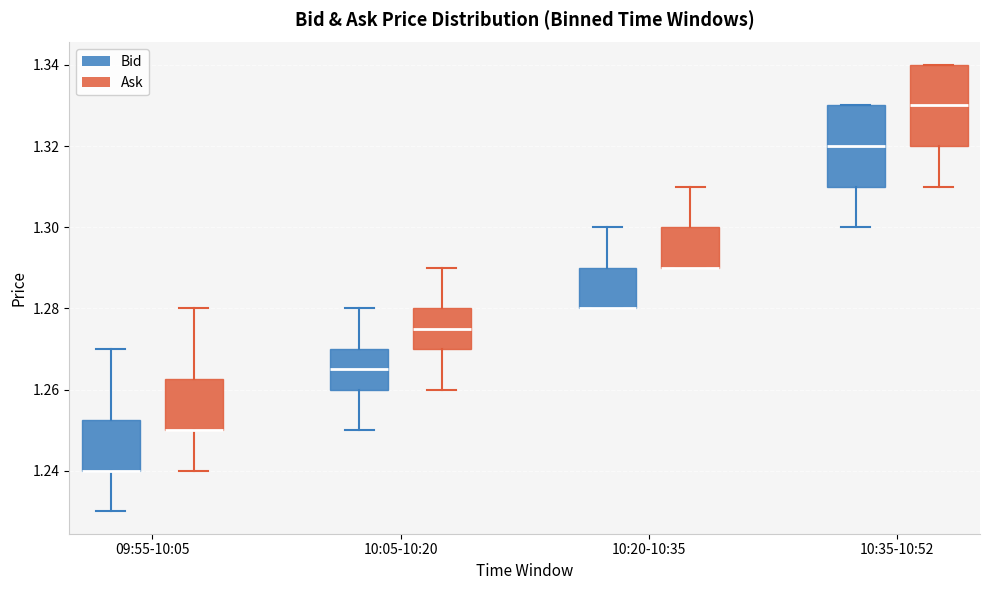

Reading left to right, read every box against the y-axis: the position of its median line, the range the box covers, and the ends of its whiskers. The values are not printed on the chart, so give them approximately, as read against the axis.

09:55-10:05 (Bid): median 1.240 (drawn on the box's lower edge), box 1.240 to 1.252, whiskers 1.230 to 1.270
09:55-10:05 (Ask): median 1.250 (drawn on the box's lower edge), box 1.250 to 1.262, whiskers 1.240 to 1.280
10:05-10:20 (Bid): median 1.266, box 1.260 to 1.270, whiskers 1.250 to 1.280
10:05-10:20 (Ask): median 1.276, box 1.270 to 1.280, whiskers 1.260 to 1.290
10:20-10:35 (Bid): median 1.280 (drawn on the box's lower edge), box 1.280 to 1.290, whiskers 1.280 to 1.300
10:20-10:35 (Ask): median 1.290 (drawn on the box's lower edge), box 1.290 to 1.300, whiskers 1.290 to 1.310
10:35-10:52 (Bid): median 1.320, box 1.310 to 1.330, whiskers 1.300 to 1.330
10:35-10:52 (Ask): median 1.330, box 1.320 to 1.340, whiskers 1.310 to 1.340